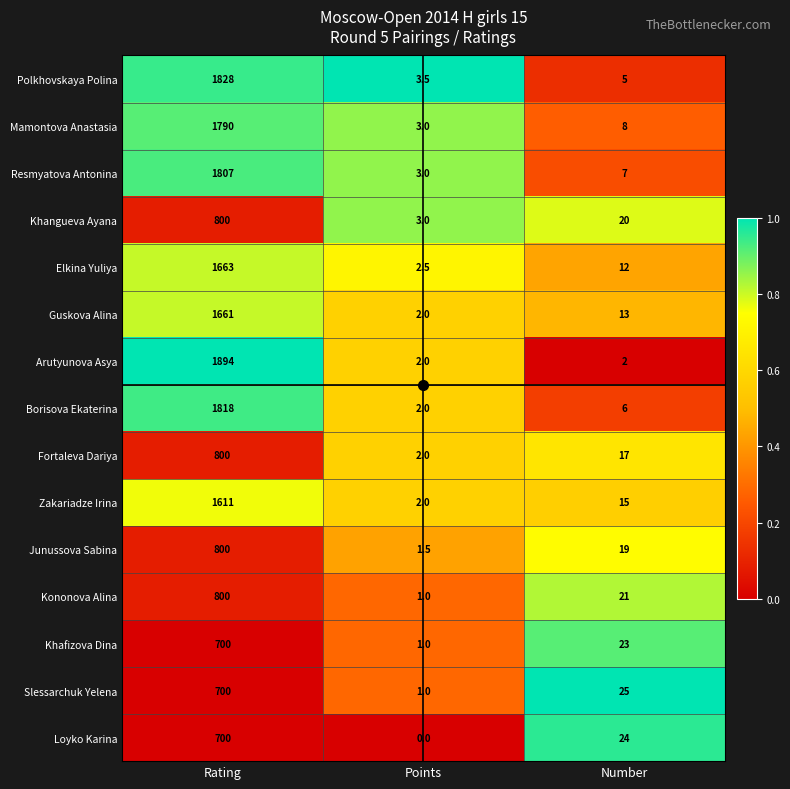

True or false: Slessarchuk Yelena has a value of 25.0 at Number.

True